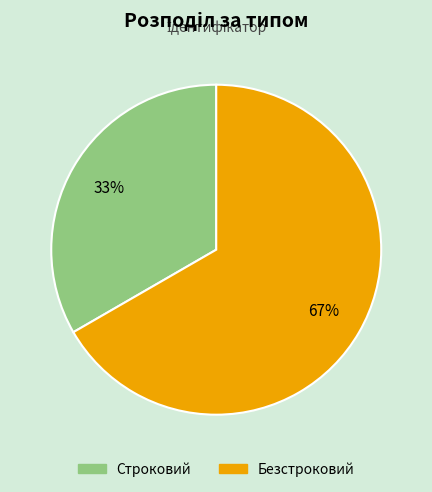

Which slice is the smallest?

Строковий